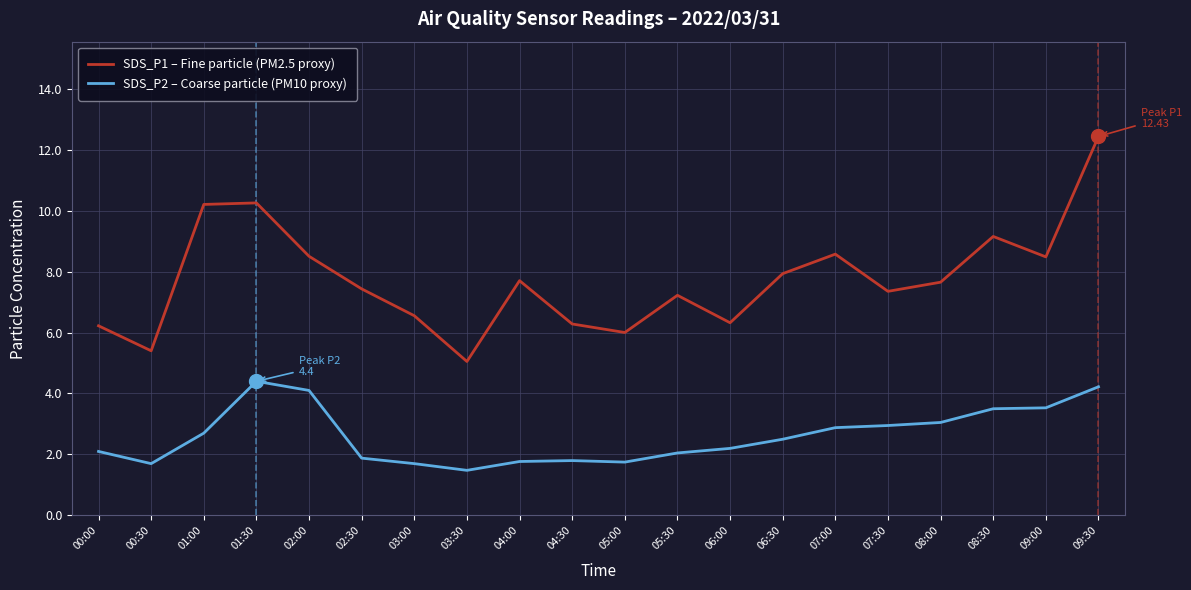

Is it true that SDS_P2 – Coarse particle (PM10 proxy) equals 4.7 at 01:00?

False